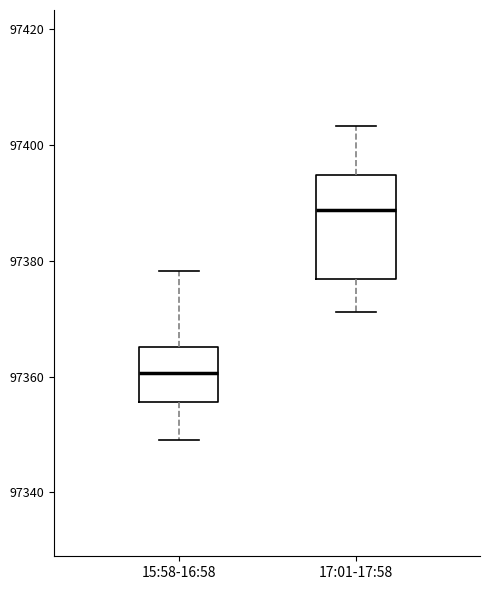

Where does the lower whisker of the box for 15:58-16:58 end on the y-axis? The values are not printed on the chart, so give them approximately, as read against the axis.

97348